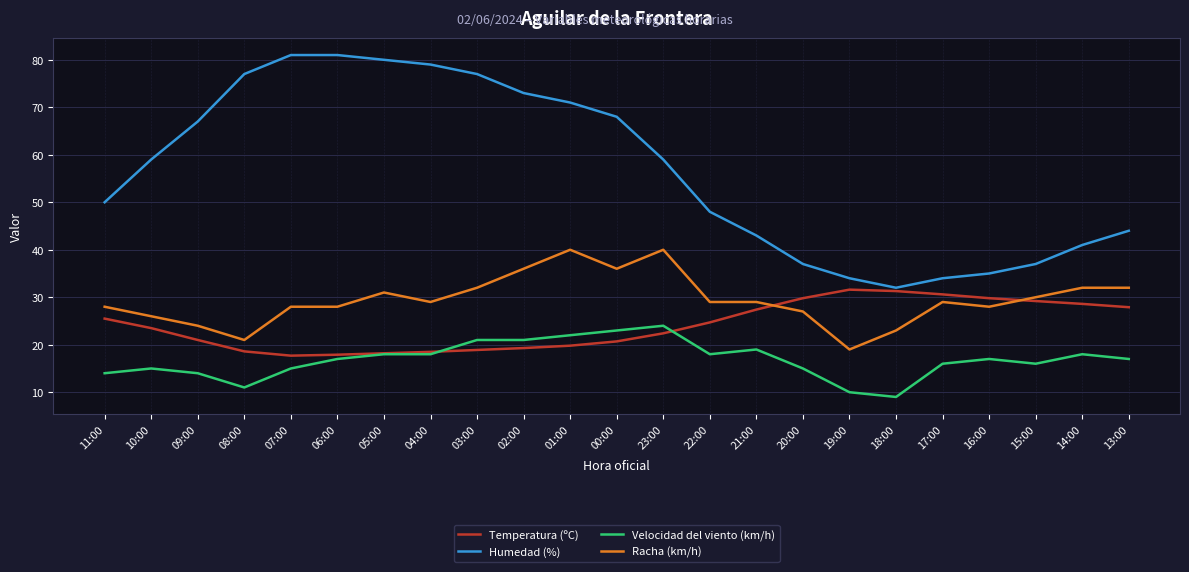

What are all the series names shown in the legend?

Temperatura (ºC), Humedad (%), Velocidad del viento (km/h), Racha (km/h)